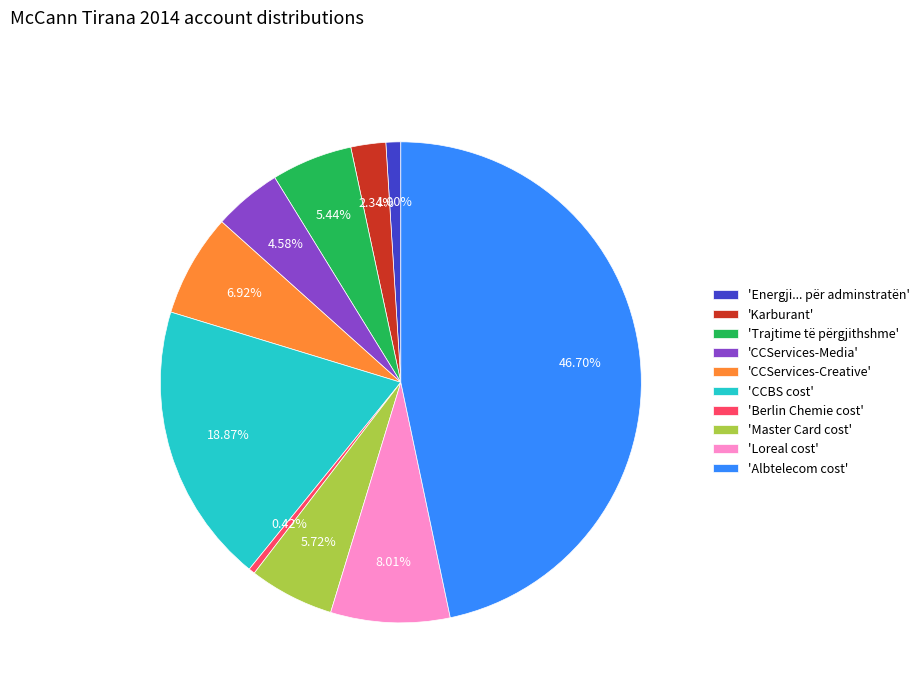

Which slice is the smallest?

'Berlin Chemie cost'